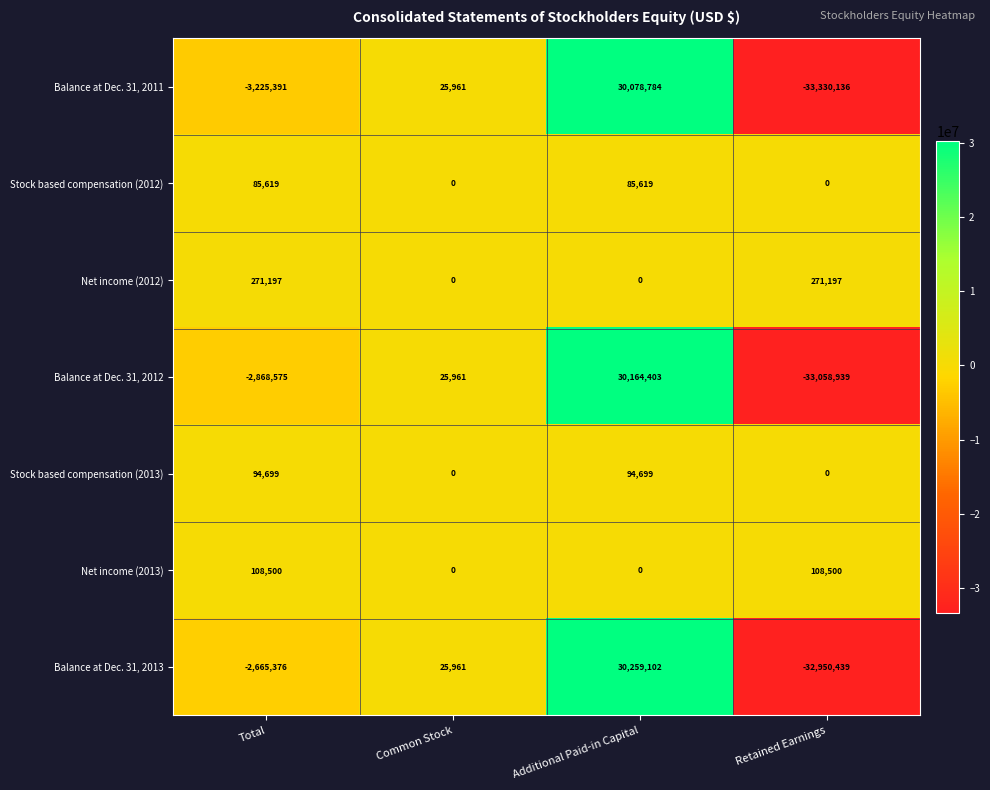

Reading left to right, transcribe all the data shown in this chart.

Balance at Dec. 31, 2011: Total=-3225391	Common Stock=25961	Additional Paid-in Capital=30078784	Retained Earnings=-33330136
Stock based compensation (2012): Total=85619	Common Stock=0	Additional Paid-in Capital=85619	Retained Earnings=0
Net income (2012): Total=271197	Common Stock=0	Additional Paid-in Capital=0	Retained Earnings=271197
Balance at Dec. 31, 2012: Total=-2868575	Common Stock=25961	Additional Paid-in Capital=30164403	Retained Earnings=-33058939
Stock based compensation (2013): Total=94699	Common Stock=0	Additional Paid-in Capital=94699	Retained Earnings=0
Net income (2013): Total=108500	Common Stock=0	Additional Paid-in Capital=0	Retained Earnings=108500
Balance at Dec. 31, 2013: Total=-2665376	Common Stock=25961	Additional Paid-in Capital=30259102	Retained Earnings=-32950439